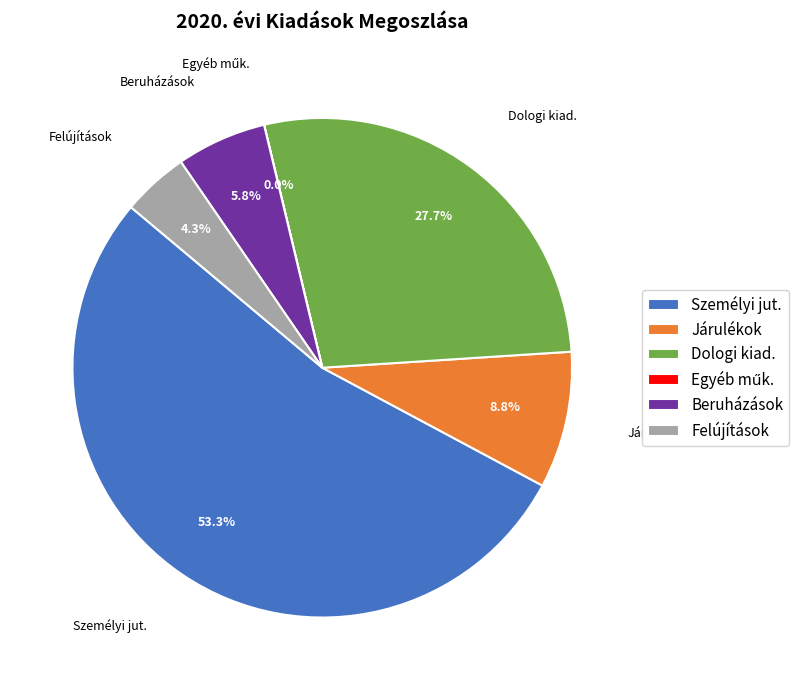

True or false: Felújítások accounts for 4% of the total.

True